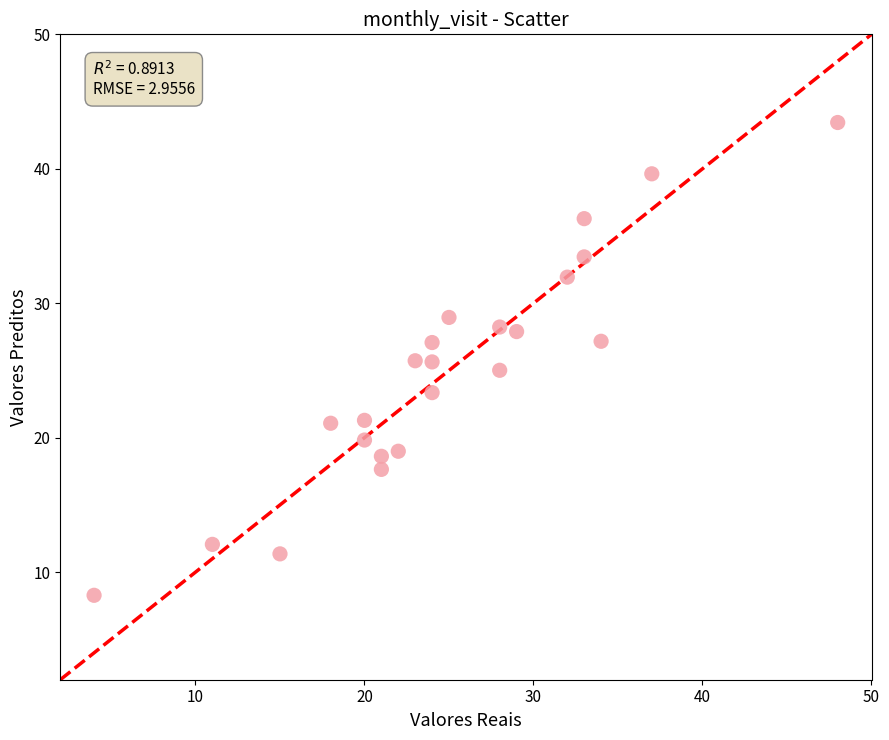

What is the range of X values (max minus min)?

44.0